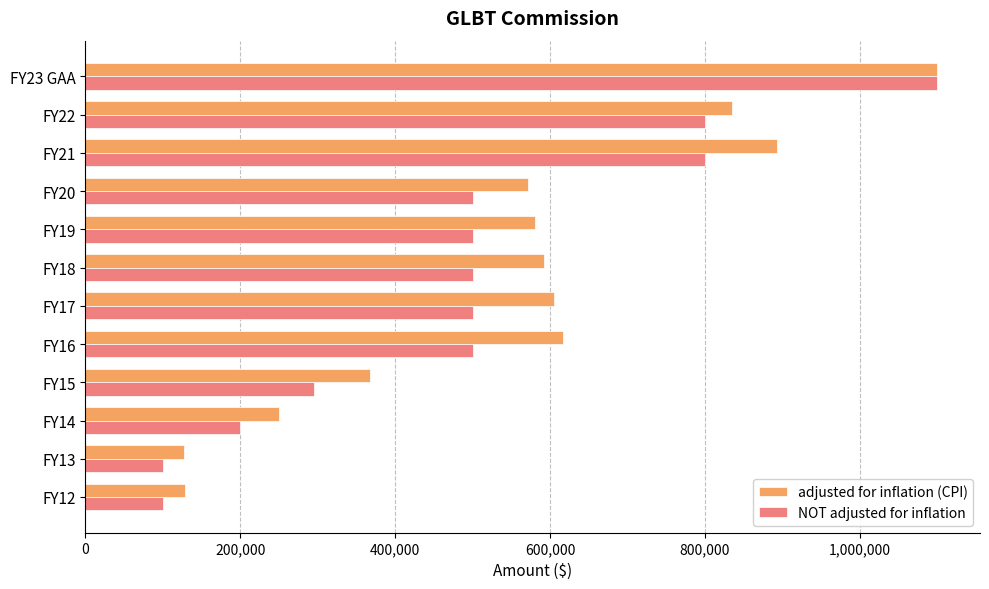

Between FY14 and FY12, which series saw the biggest shift?

adjusted for inflation (CPI)